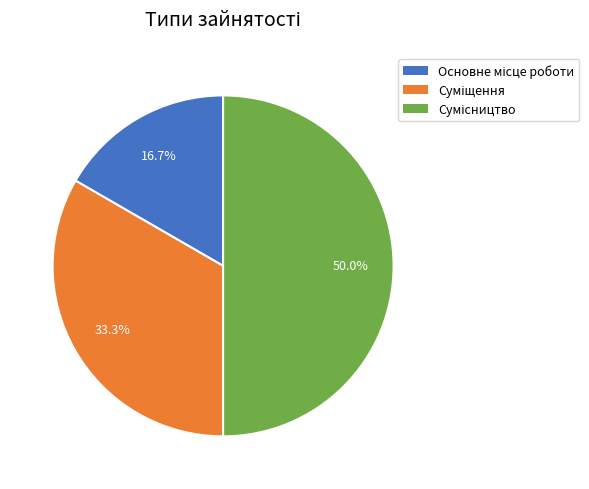

How many segments does this pie chart have?

3